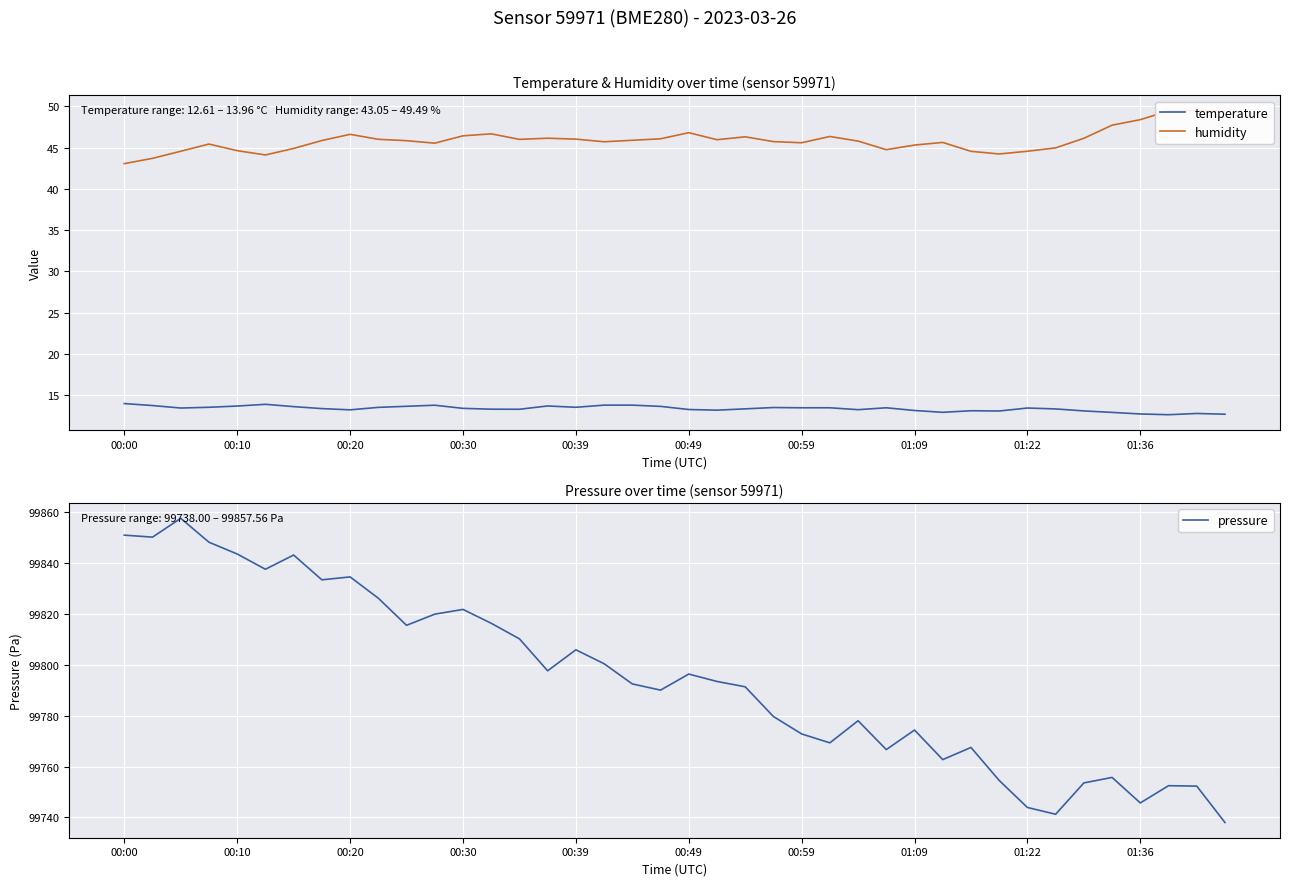

Between 11 and 26, which series saw the biggest shift?

pressure